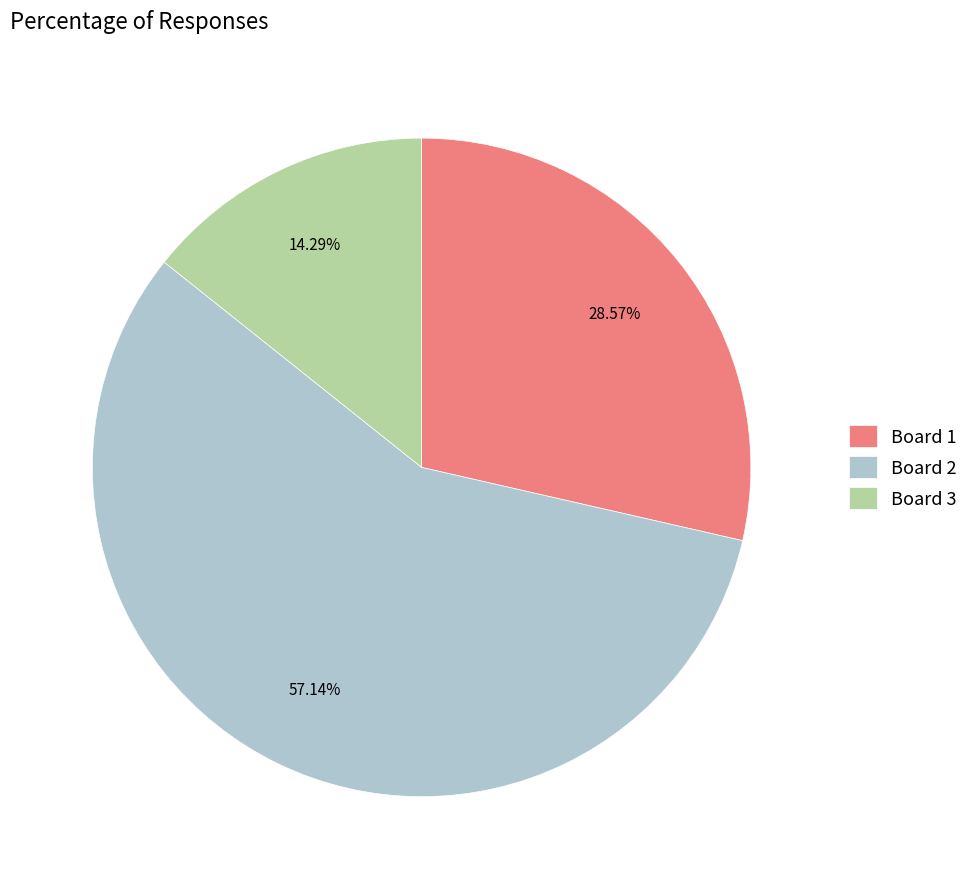

The Board 2 slice represents 51% of the pie. True or false?

False